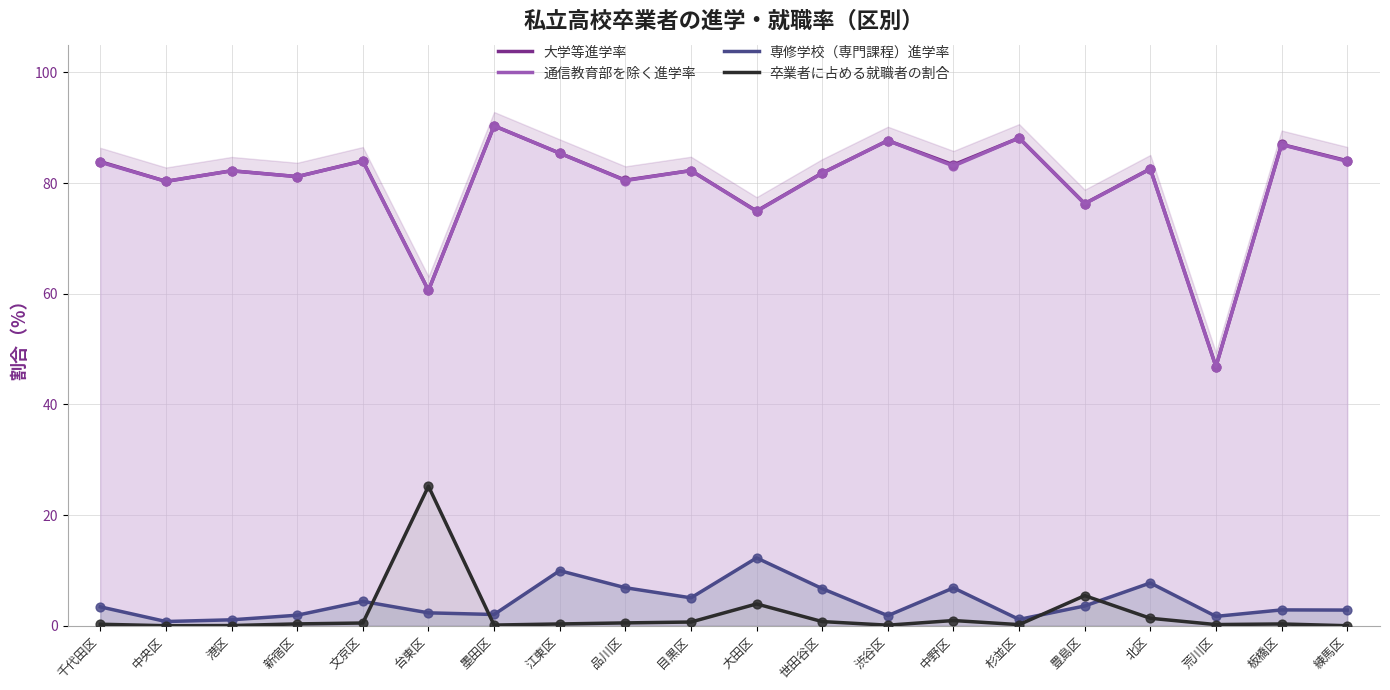

Which series has the widest spread of Y values?

大学等進学率